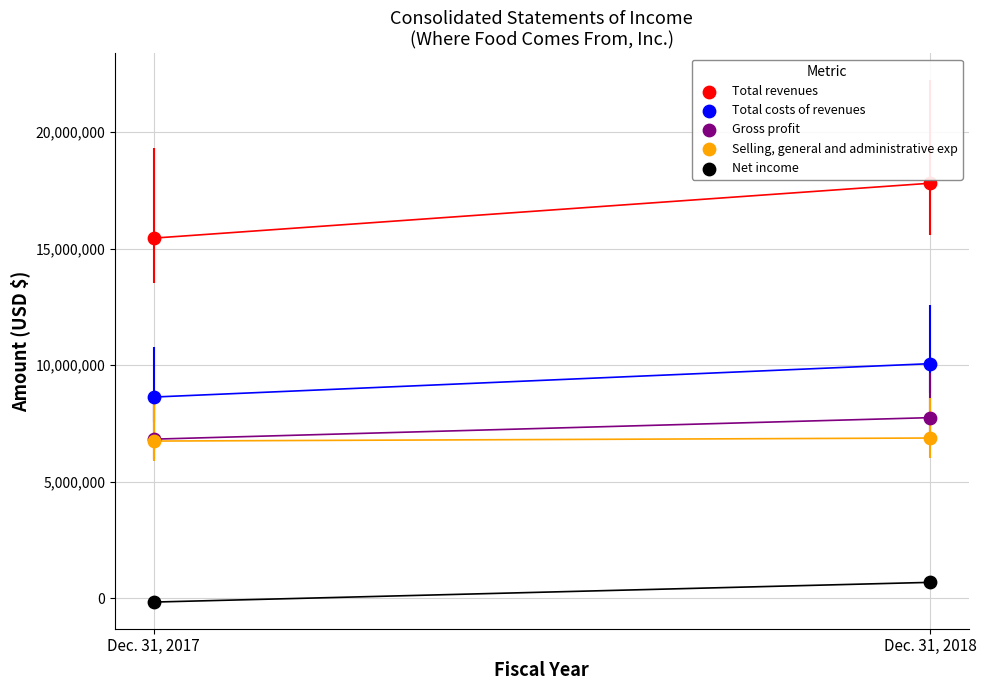

Which series contains the highest Y value?

Total revenues